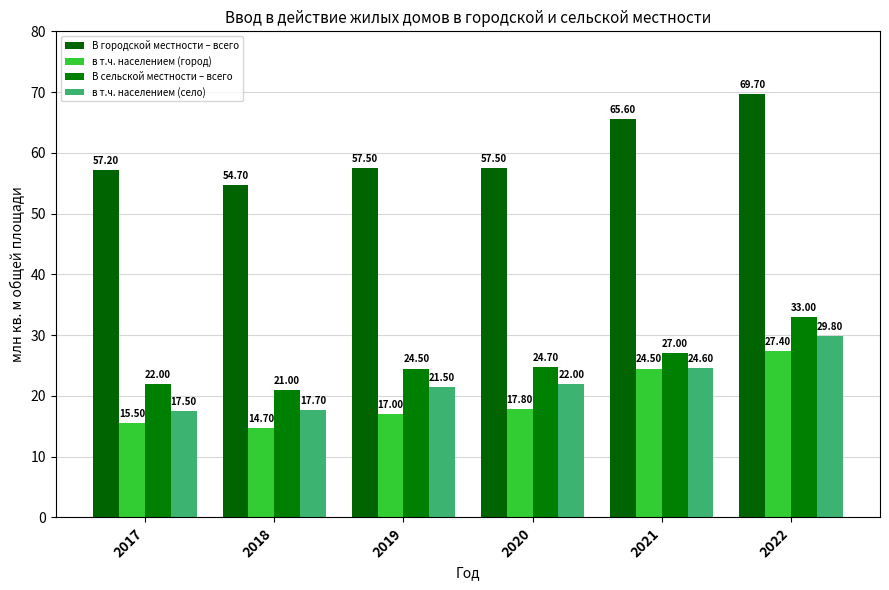

At which label does В сельской местности – всего first exceed 24?

2019